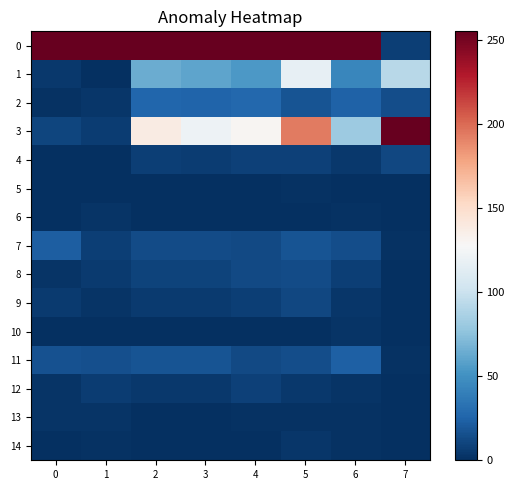

At how many categories does at least one series exceed 39?

8